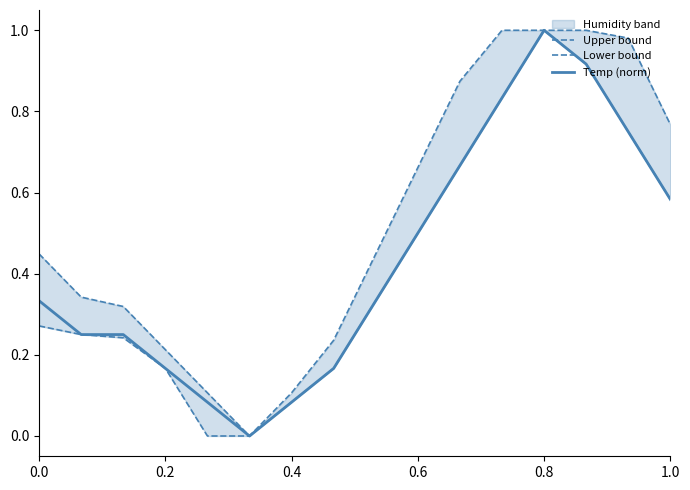

Reading right to left, extract all data points from this chart.

Upper bound: 0.8	1.0	1.0	1.0	1.0	0.9	0.7	0.4	0.2	0.1	0.0	0.1	0.2	0.3	0.3	0.4
Lower bound: 0.6	0.7	0.9	1.0	0.8	0.7	0.5	0.3	0.2	0.1	0.0	0.0	0.2	0.2	0.3	0.3
Temp (norm): 0.6	0.7	0.9	1.0	0.8	0.7	0.5	0.3	0.2	0.1	0.0	0.1	0.2	0.3	0.3	0.3